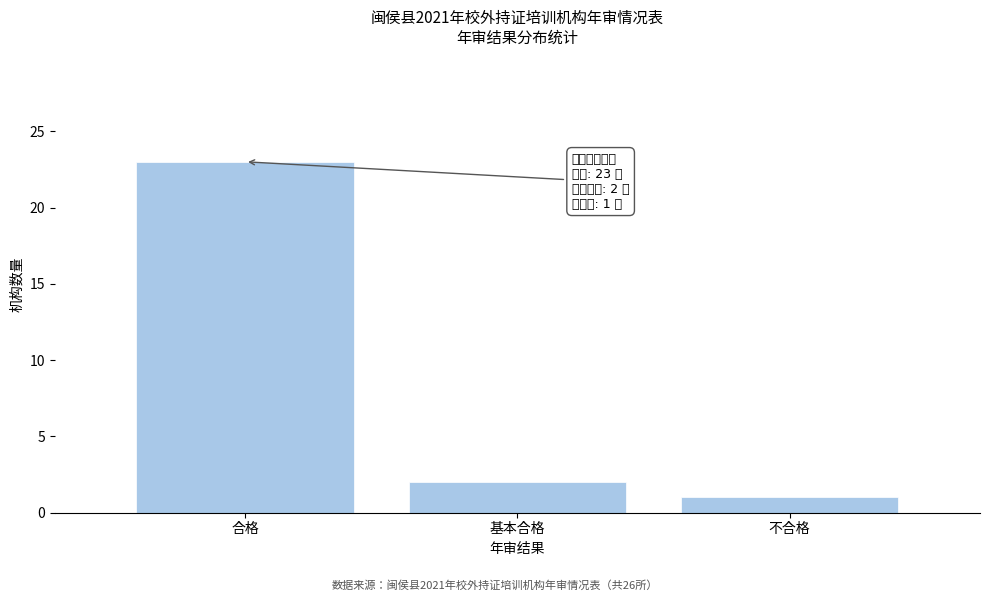

Reading left to right, list all the values displayed in this chart.

23	2	1